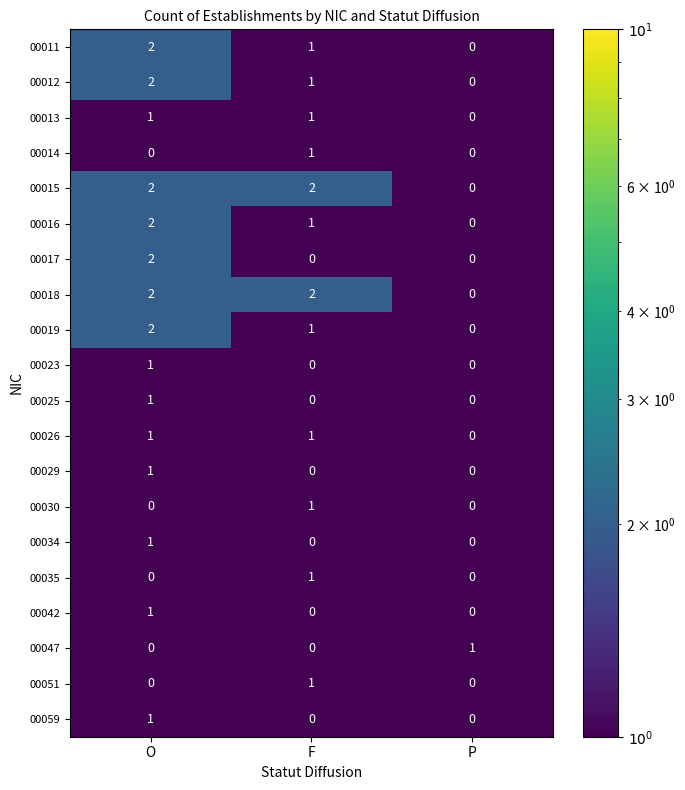

At which category is the sum across all series the highest?

O